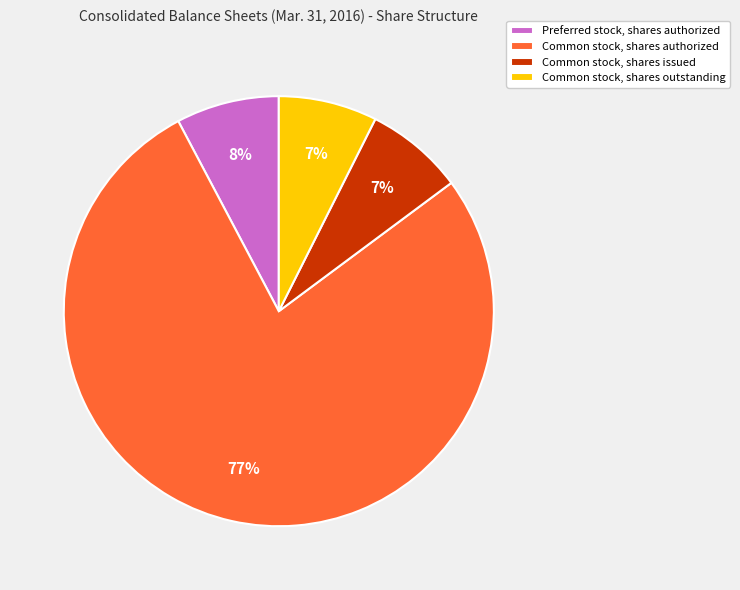

What percentage is the Common stock, shares issued slice, to the nearest percent?

7%